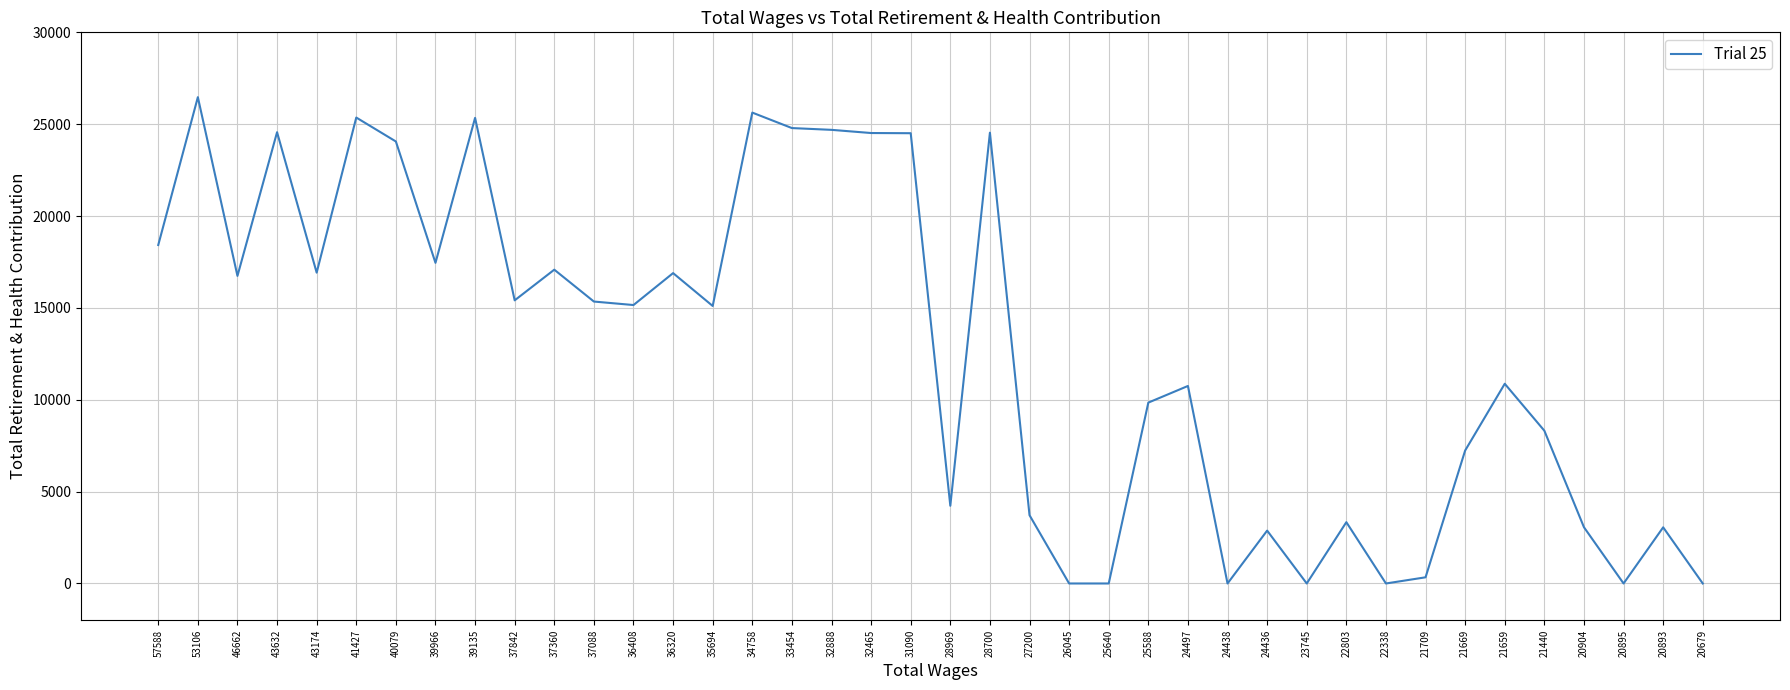

Between 25588 and 39135, which is larger?

39135